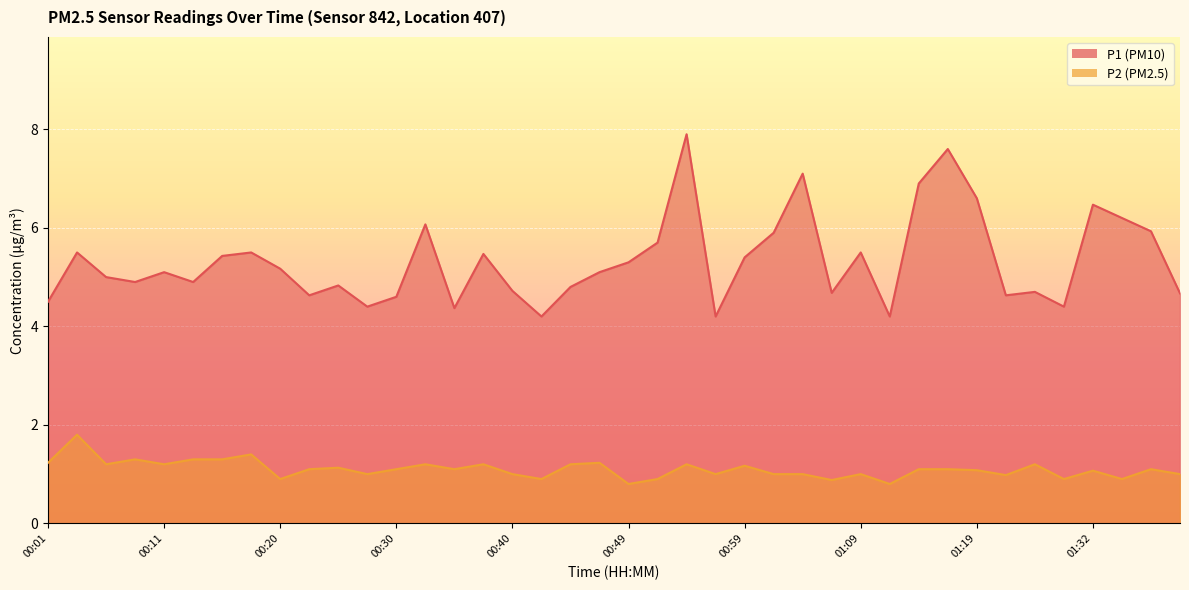

What is the label of the 30th point from the right?

00:25